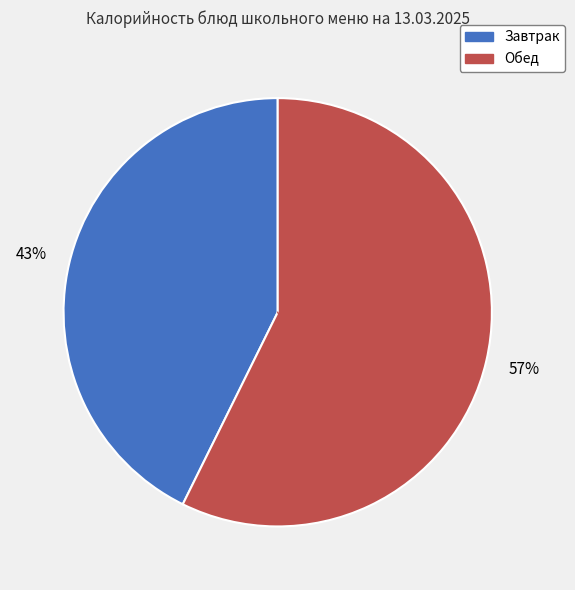

To the nearest percent, what is the average slice percentage?

50%